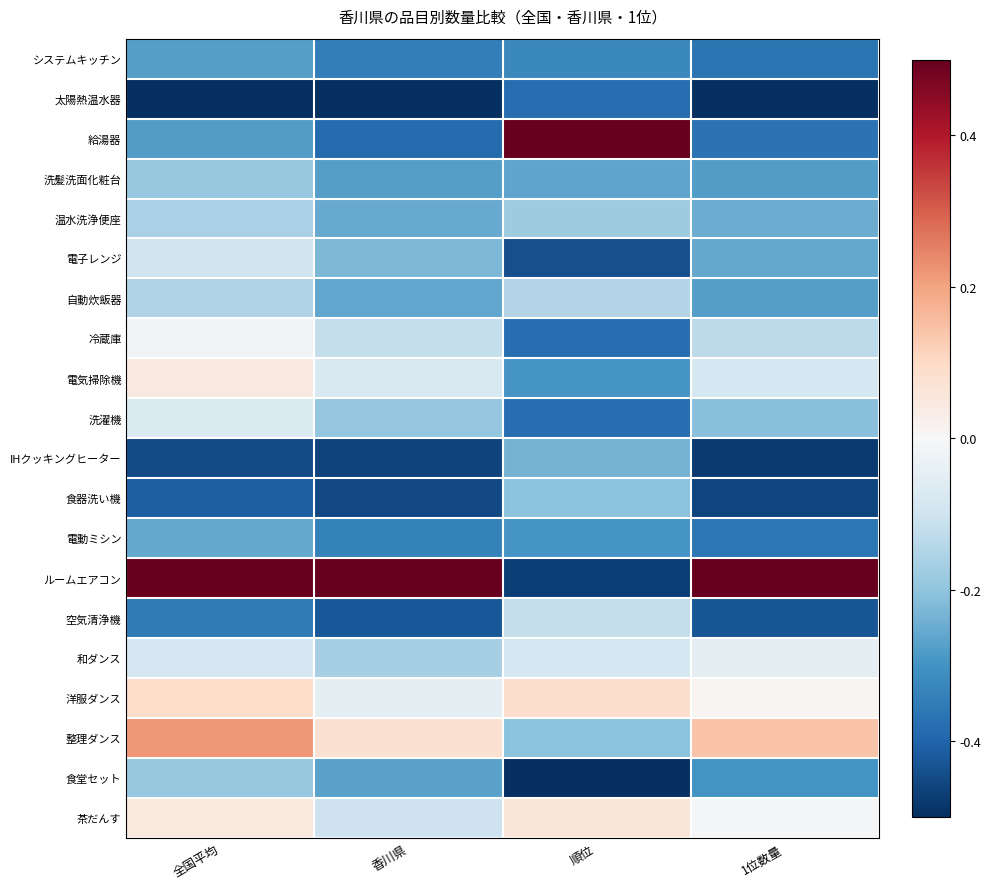

At which category does the chart reach its peak across all series?

順位